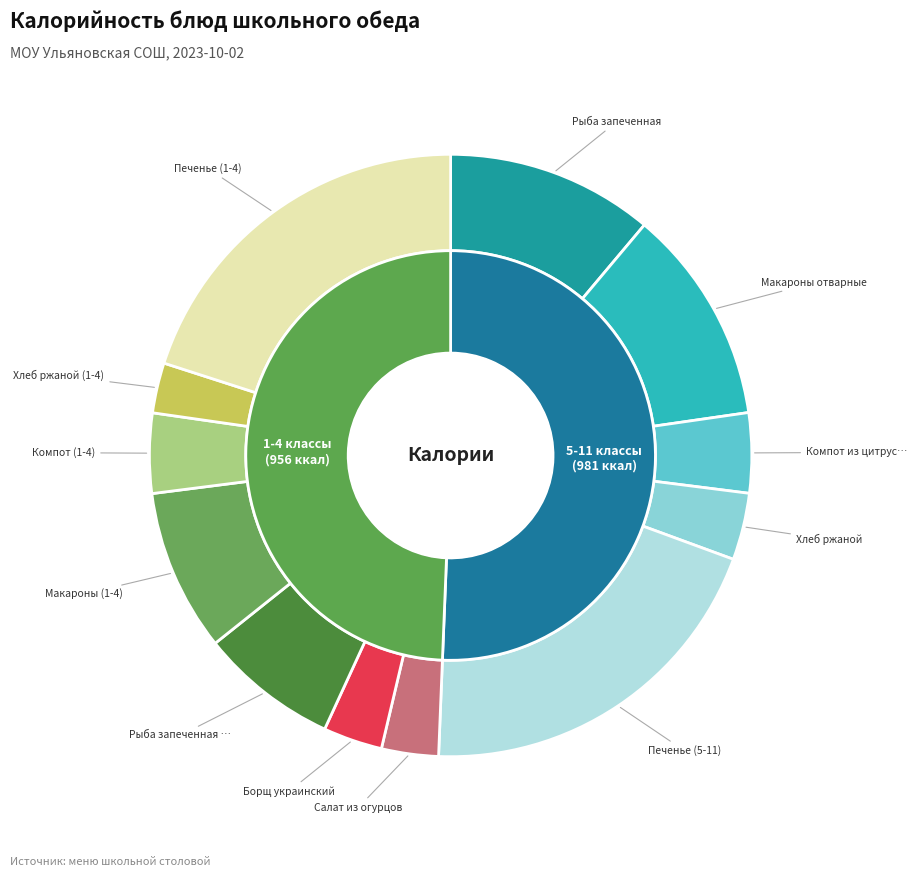

What percentage is NOT represented by Борщ украинский?

96.8%